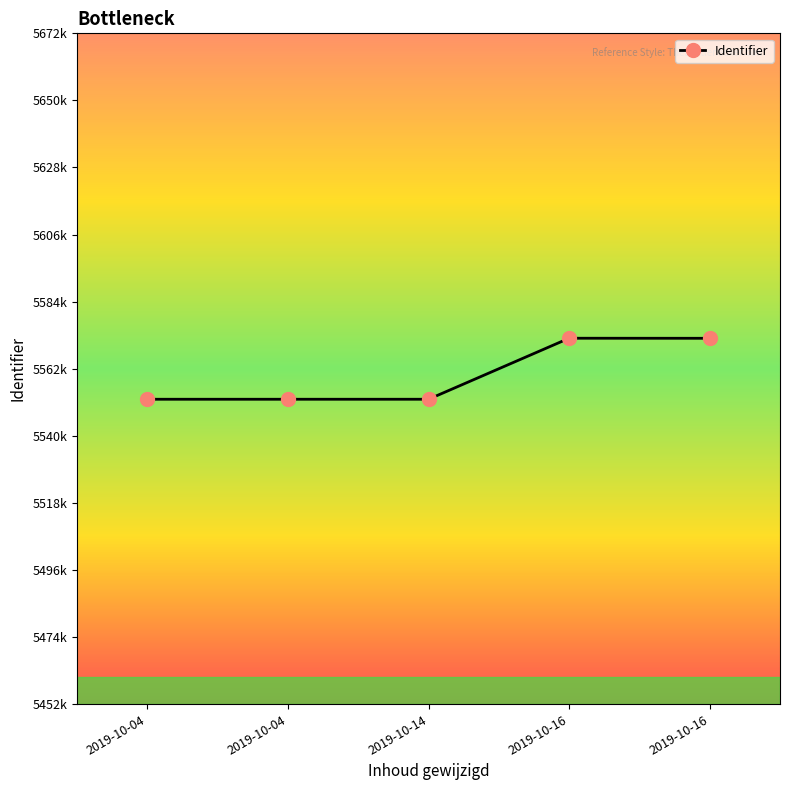

Is this an area chart (filled region under the line)?

No